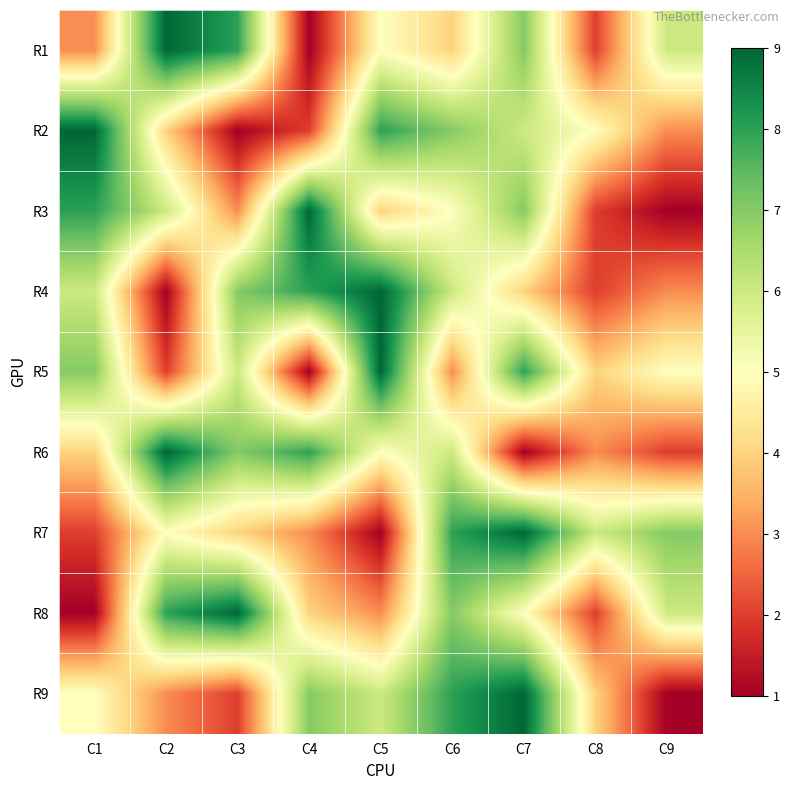

Reading right to left, list all the values displayed in this chart.

R1: C9=6	C8=2	C7=7	C6=4	C5=5	C4=1	C3=8	C2=9	C1=3
R2: C9=3	C8=5	C7=6	C6=7	C5=8	C4=2	C3=1	C2=4	C1=9
R3: C9=1	C8=2	C7=7	C6=5	C5=4	C4=9	C3=3	C2=6	C1=8
R4: C9=3	C8=2	C7=4	C6=6	C5=9	C4=8	C3=7	C2=1	C1=6
R5: C9=5	C8=4	C7=8	C6=3	C5=9	C4=1	C3=6	C2=2	C1=7
R6: C9=2	C8=3	C7=1	C6=6	C5=5	C4=8	C3=7	C2=9	C1=4
R7: C9=7	C8=6	C7=9	C6=8	C5=1	C4=3	C3=4	C2=5	C1=2
R8: C9=6	C8=2	C7=5	C6=7	C5=3	C4=4	C3=9	C2=8	C1=1
R9: C9=1	C8=4	C7=9	C6=8	C5=6	C4=7	C3=2	C2=3	C1=5